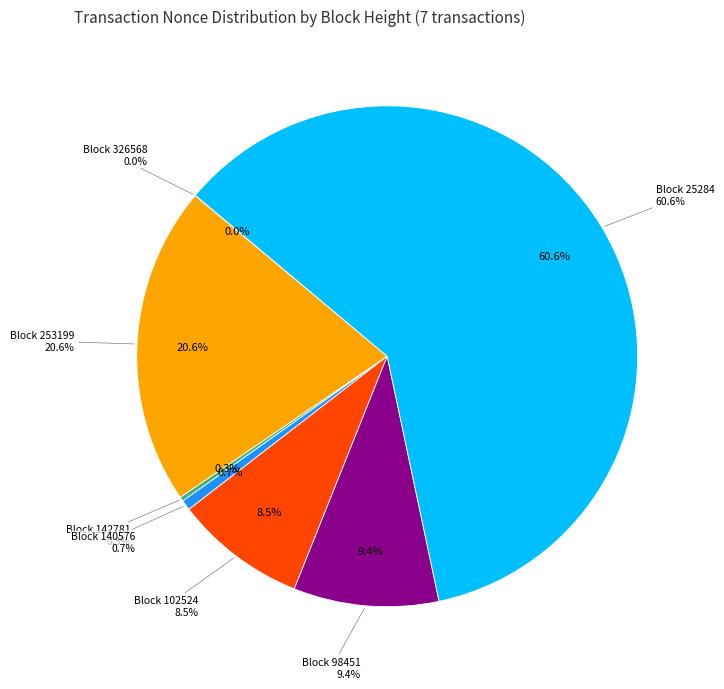

Which slice is the largest?

25284